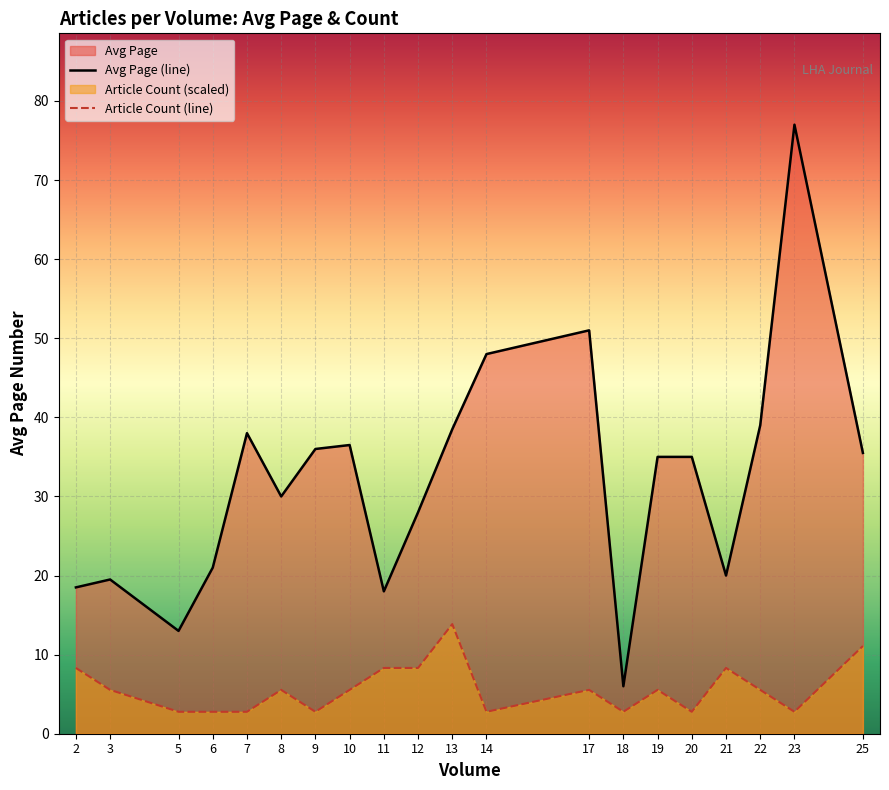

True or false: Article Count per Volume and Avg Page per Volume cross at least once.

False